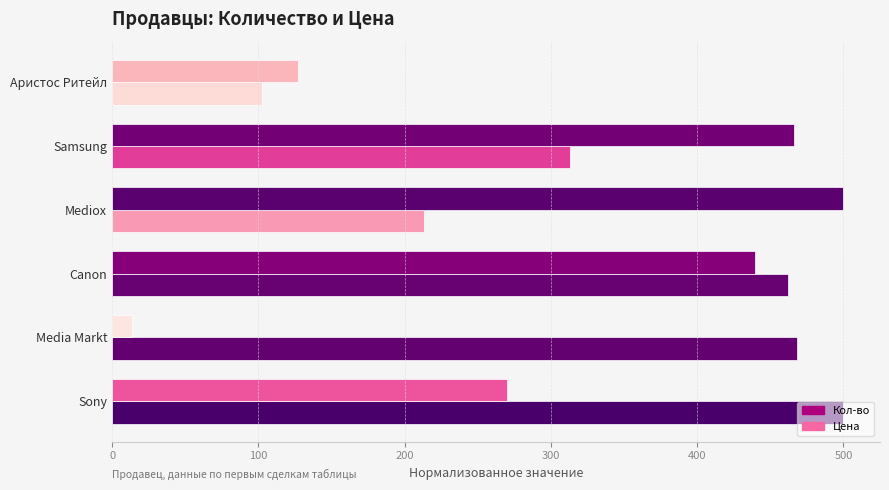

Which series has the widest spread of values?

Цена